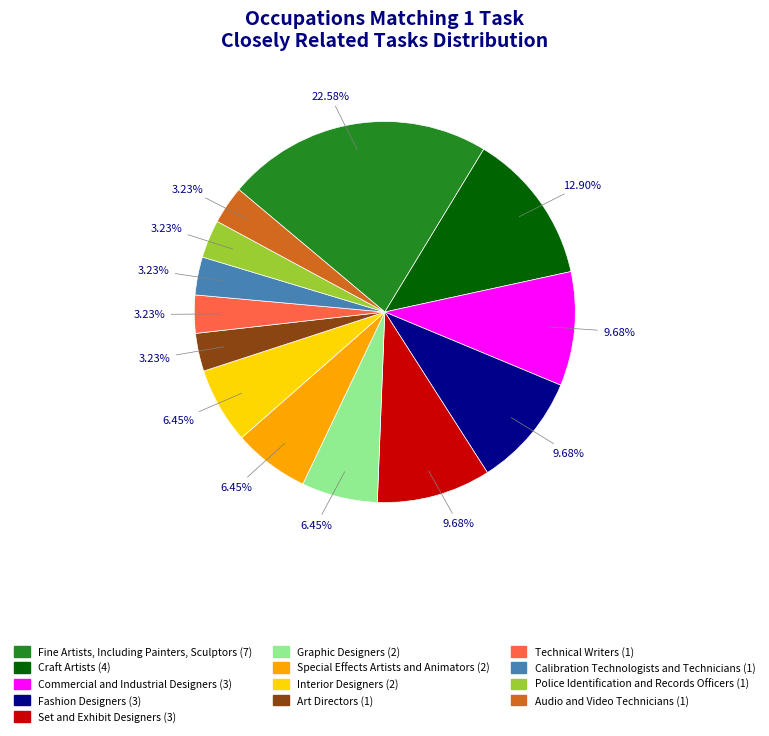

To the nearest percent, what is the difference between the Fine Artists, Including Painters, Sculptors and Technical Writers slice percentages?

19%